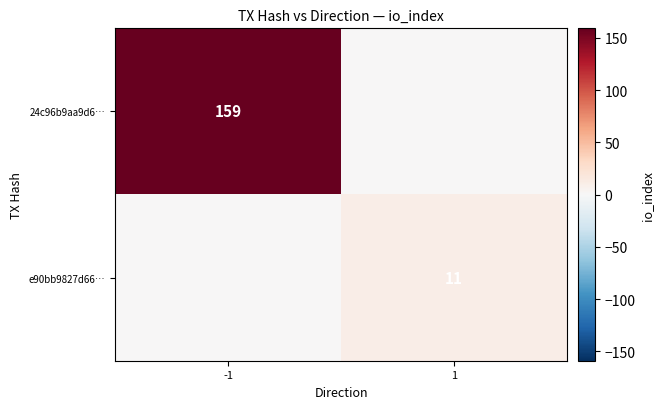

The e90bb9827d66… series shows 11 at 1. True or false?

True